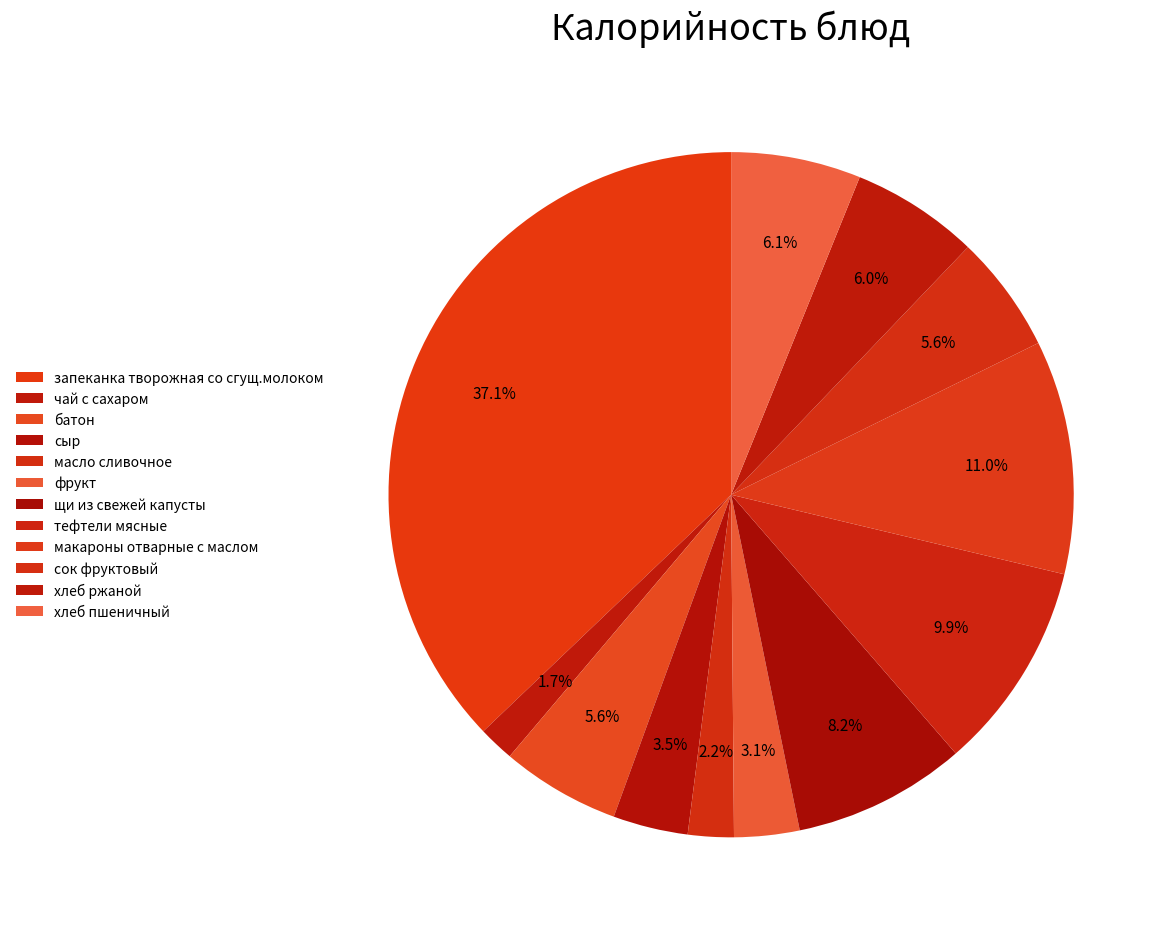

Which category has the smallest portion of the pie?

чай с сахаром